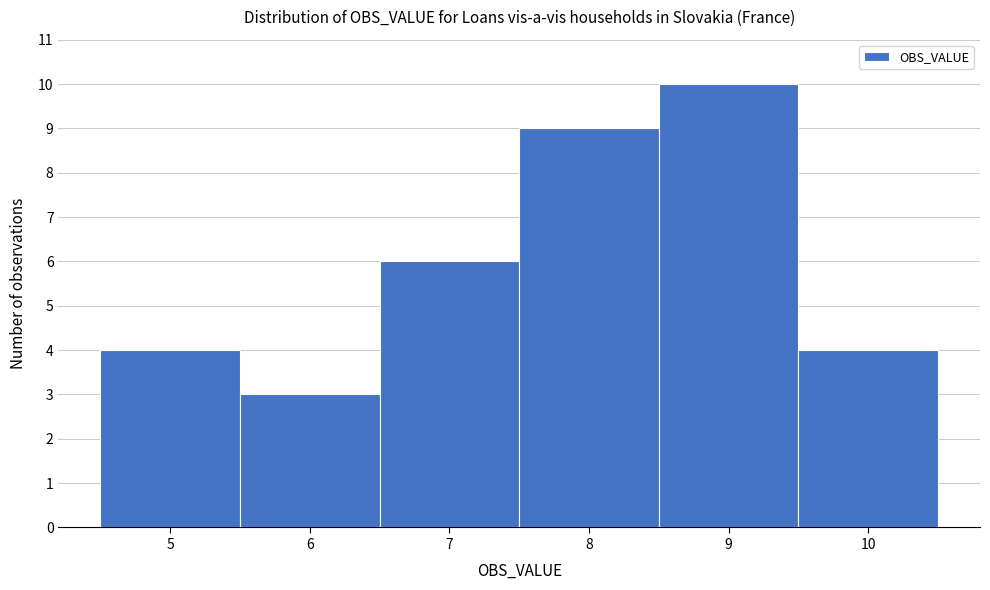

Reading left to right, list every bar in this chart as the range it spans on the x-axis followed by its height. The values are not printed on the chart, so give them approximately, as read against the axis.

4.5 to 5.5: 4
5.5 to 6.5: 3
6.5 to 7.5: 6
7.5 to 8.5: 9
8.5 to 9.5: 10
9.5 to 10.5: 4